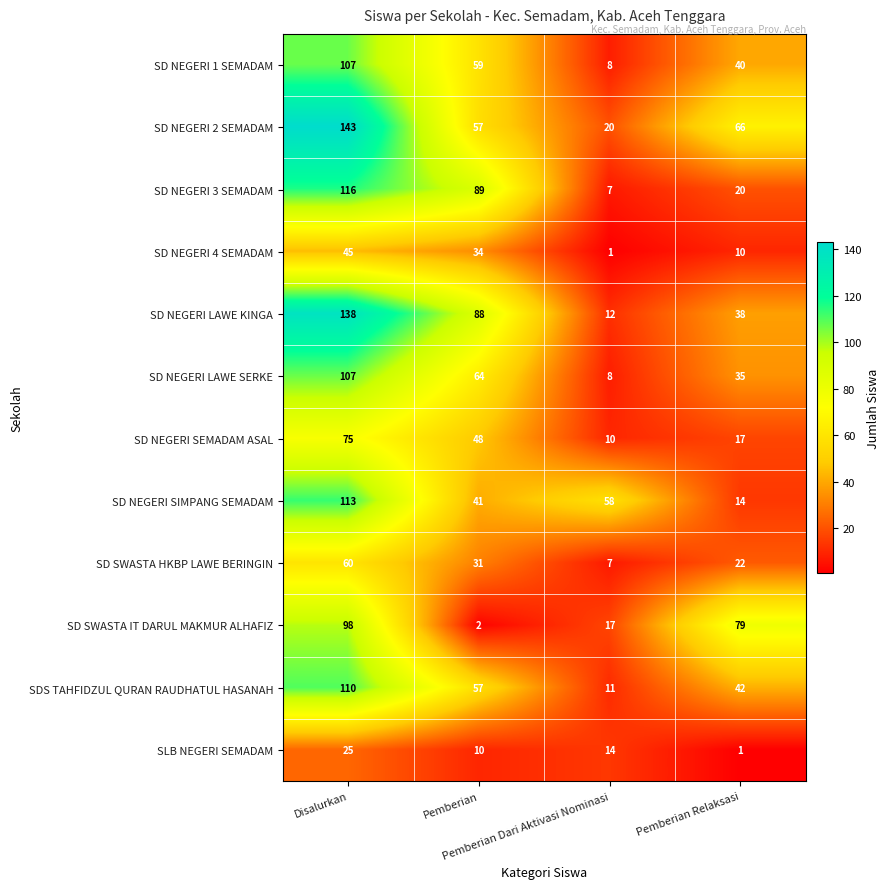

What is the total value across all series at Pemberian Dari Aktivasi Nominasi?

173